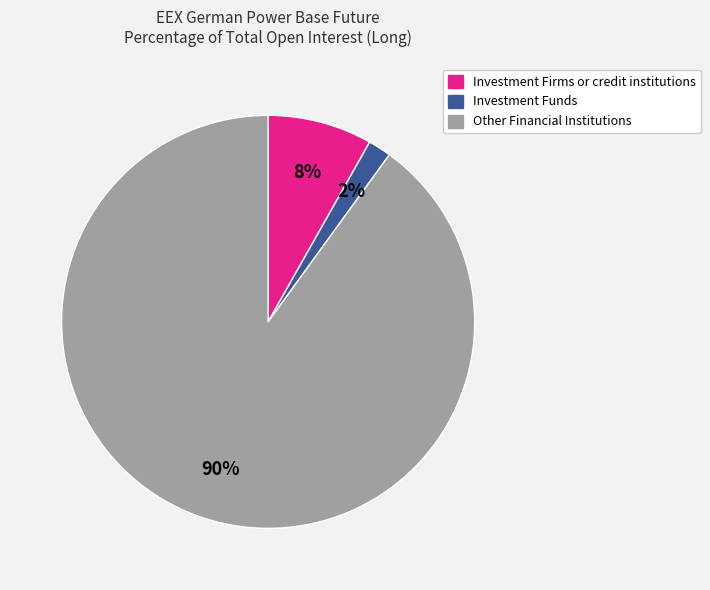

Approximately how many times larger is the value at Investment Firms or credit institutions compared to Other Financial Institutions?

0.1